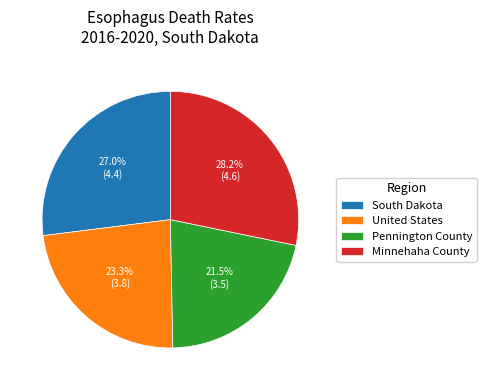

How many segments does this pie chart have?

4